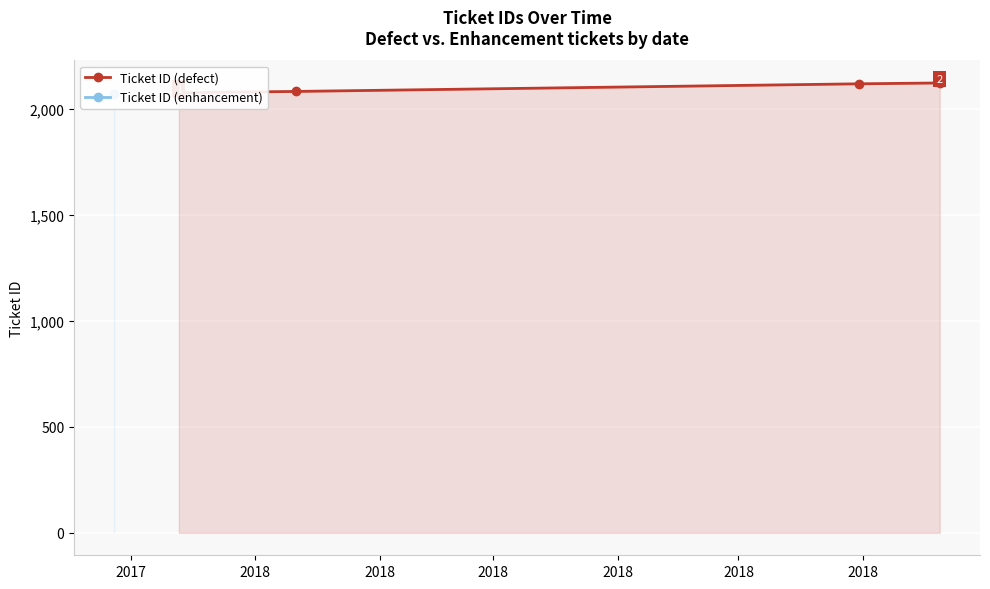

At which label does the data first exceed 2117?

2018